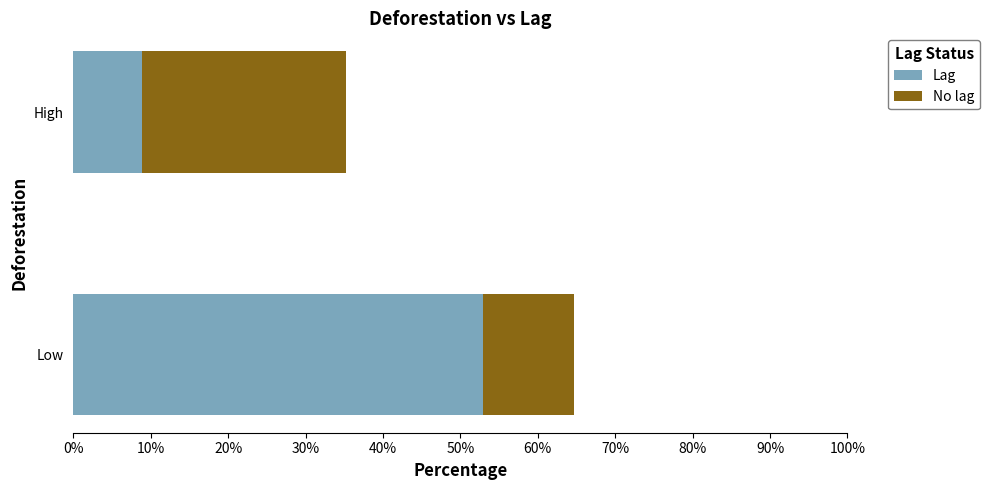

List the labels in order of Lag value, largest first.

Low, High